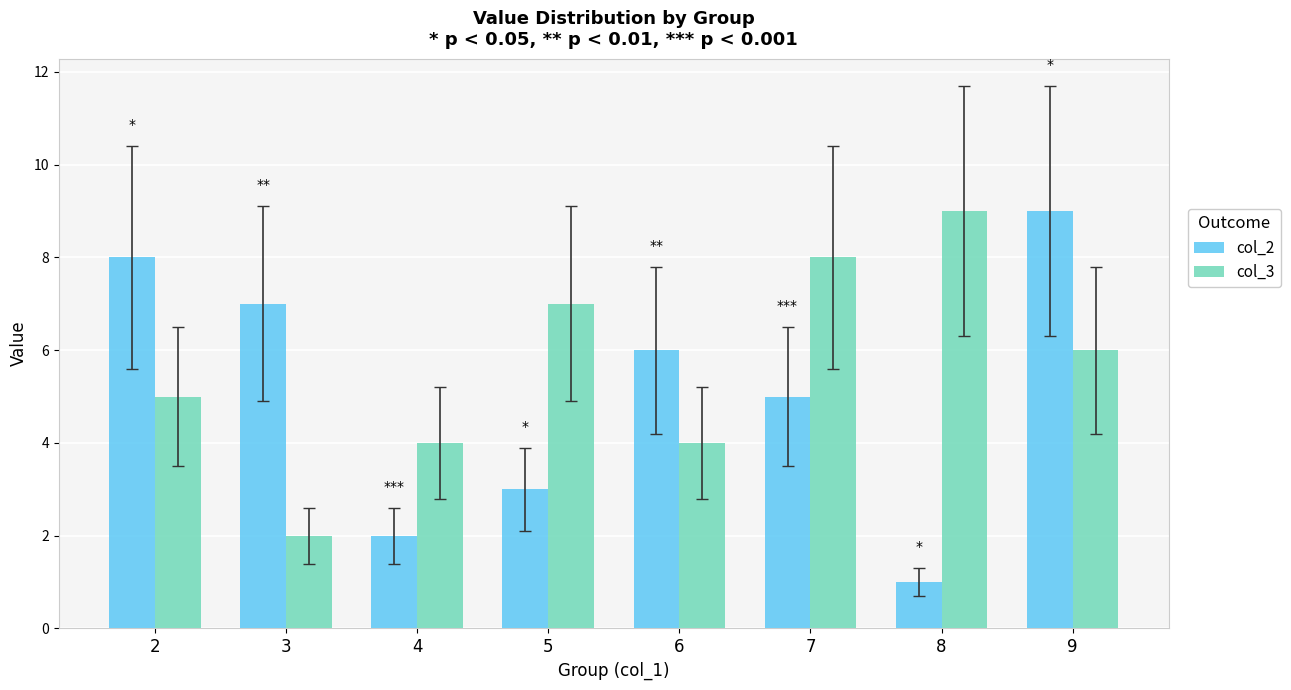

What is the difference between the maximum and second lowest values in the col_3 series?

5